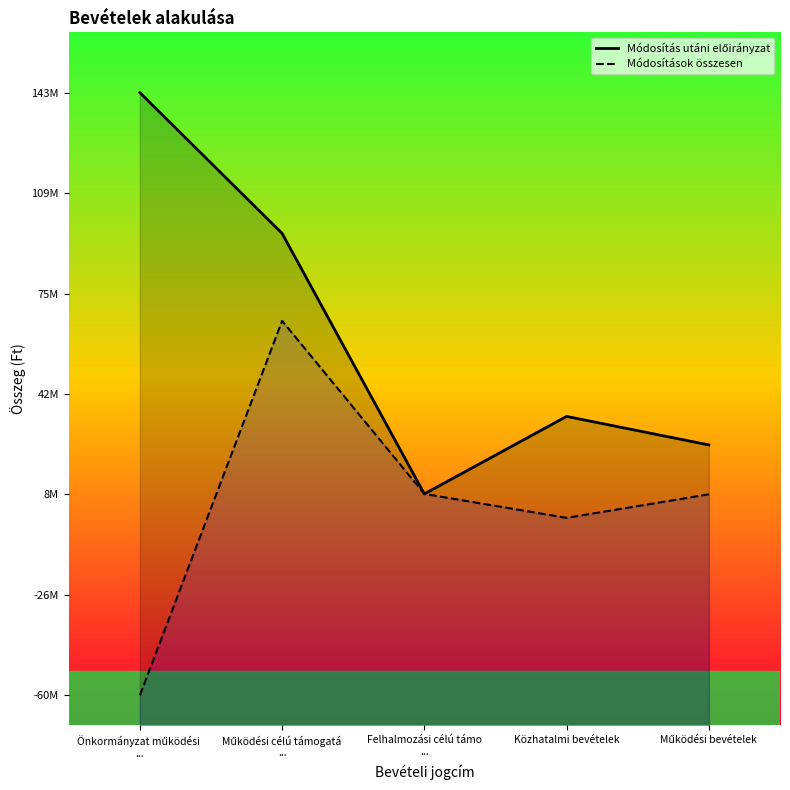

How many interior local valleys does the Módosítás utáni előirányzat series have?

1